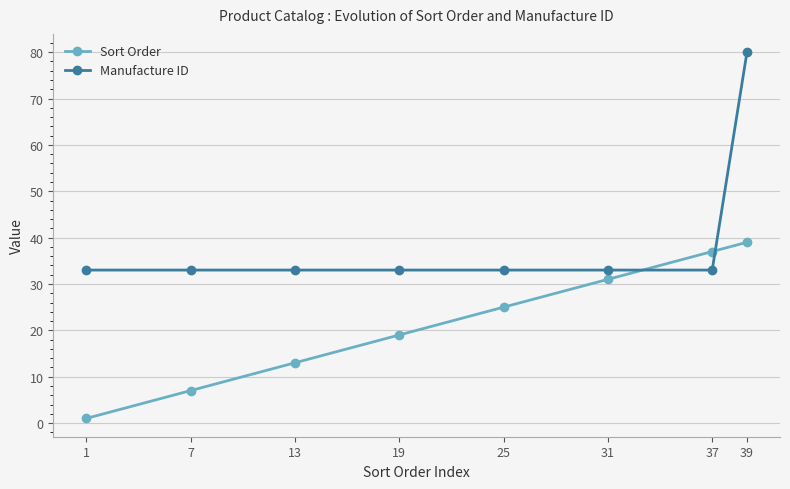

At 19, list the series in order from largest to smallest.

Manufacture ID, Sort Order